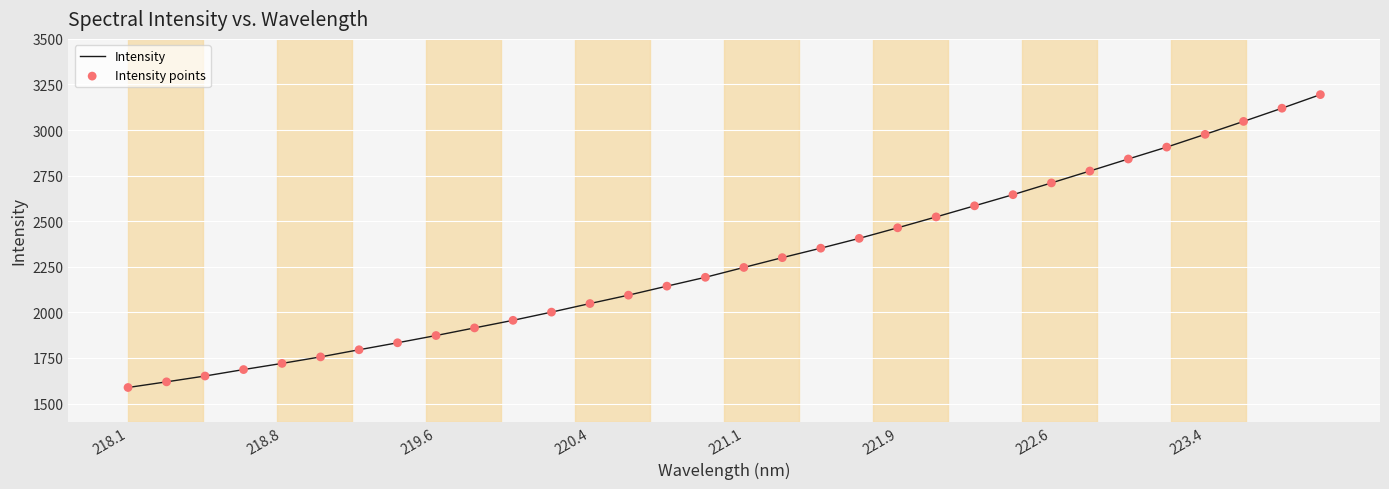

What is the smallest value displayed?

1588.2